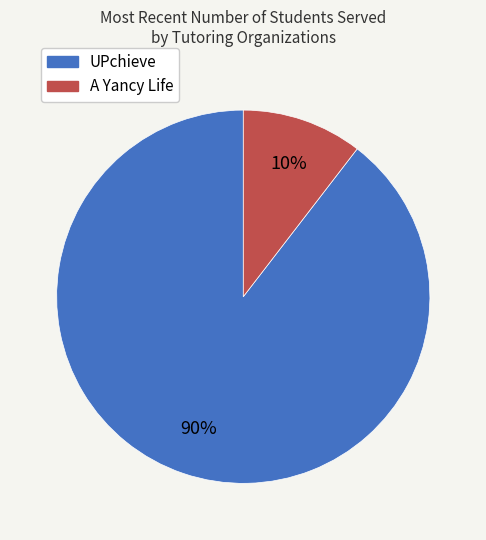

Does any single category account for the majority?

Yes